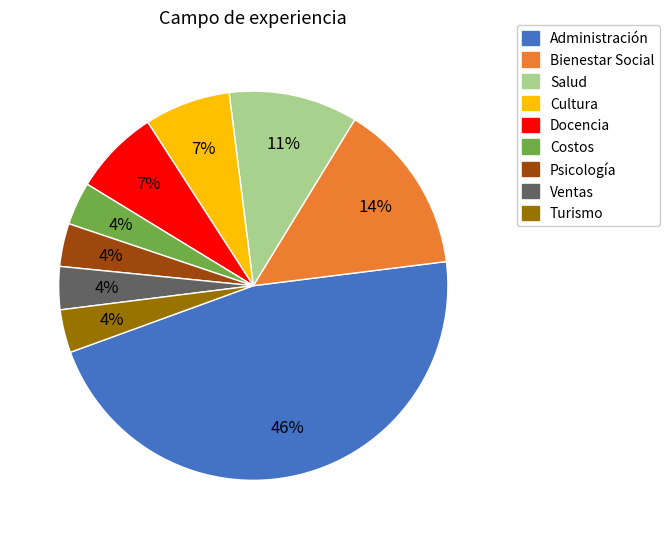

The Ventas slice represents 4% of the pie. True or false?

True